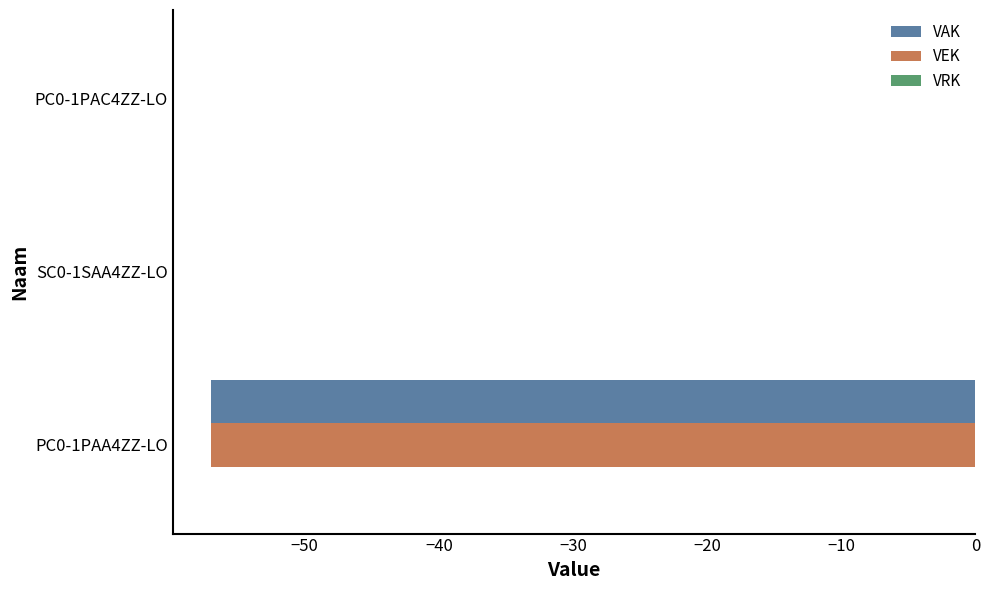

Is the value of VEK at SC0-1SAA4ZZ-LO greater than the value of VAK at PC0-1PAA4ZZ-LO?

Yes